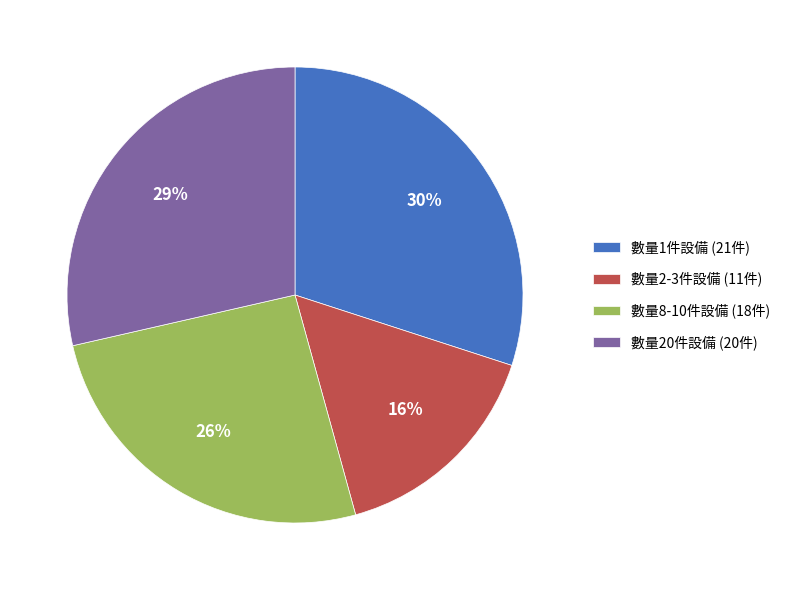

Is it true that 數量1件設備 (21件) is 30% of the pie?

True